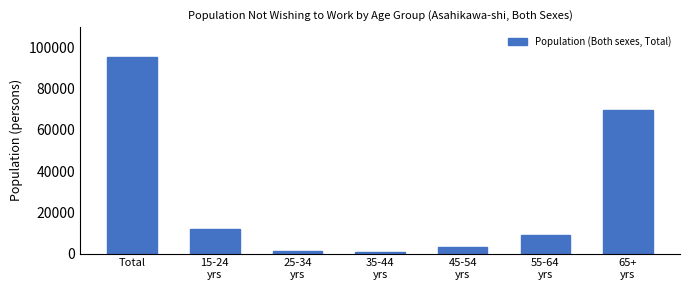

What is the difference between the maximum and second lowest values?

94500